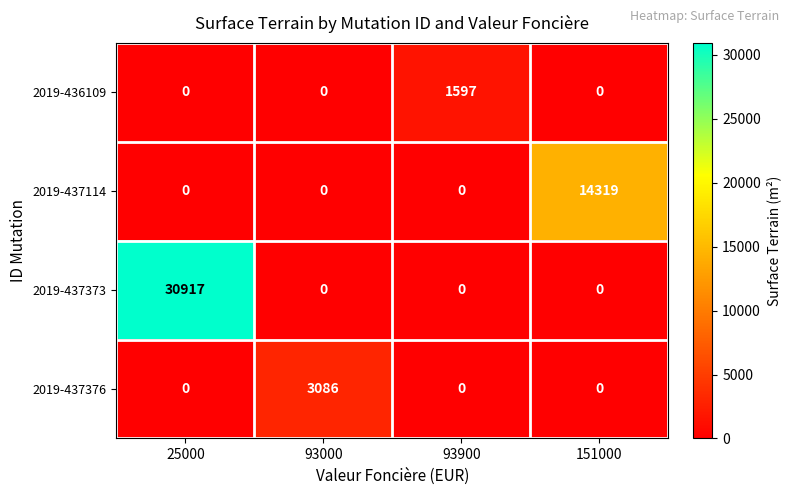

Reading left to right, transcribe all the data shown in this chart.

2019-436109: 25000=0	93000=0	93900=1597	151000=0
2019-437114: 25000=0	93000=0	93900=0	151000=14319
2019-437373: 25000=30917	93000=0	93900=0	151000=0
2019-437376: 25000=0	93000=3086	93900=0	151000=0